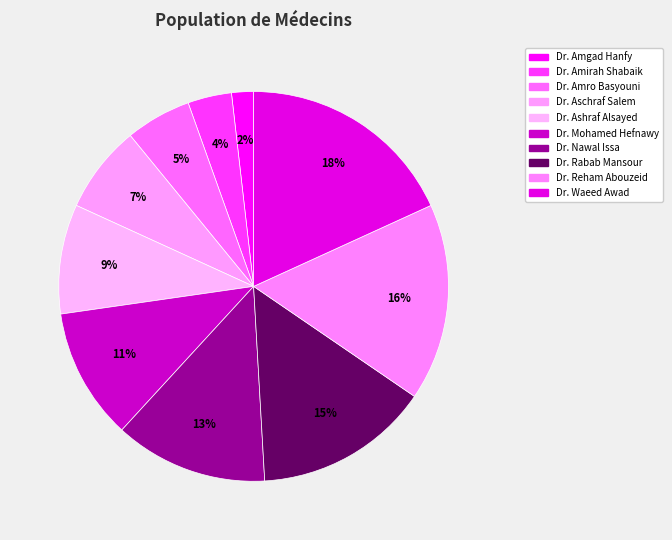

Which slice is the smallest?

Dr. Amgad Hanfy